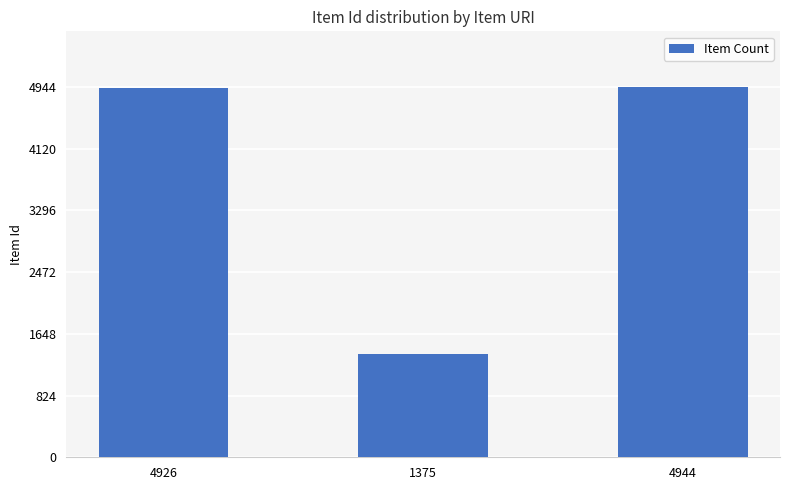

Does the chart contain stacked bars?

No